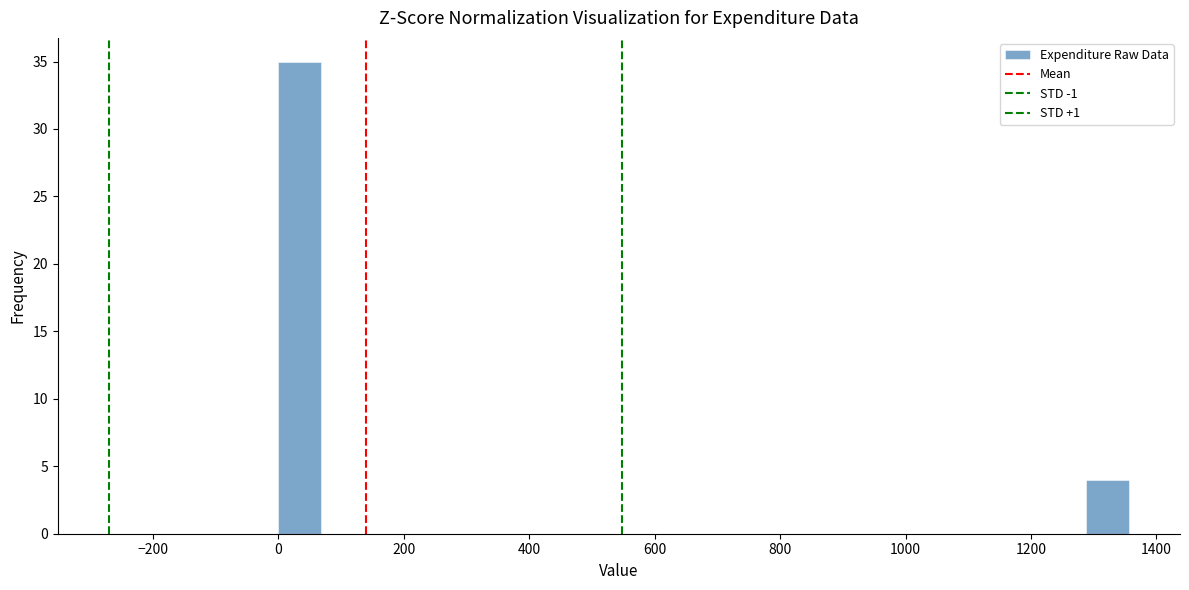

Around what value on the x-axis is the tallest bar? Give the approximate position of its centre, as read against the axis.

40